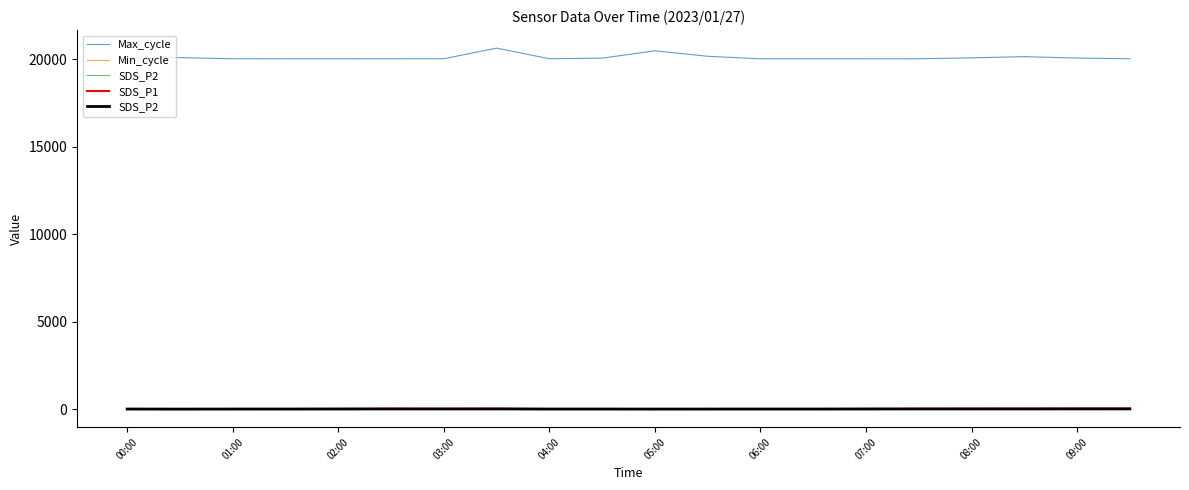

True or false: Min_cycle and Max_cycle cross at least once.

False